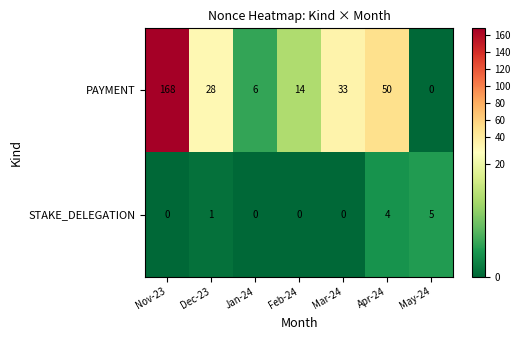

Reading left to right, what are all the values shown in this chart?

PAYMENT: 168	28	6	14	33	50	0
STAKE_DELEGATION: 0	1	0	0	0	4	5